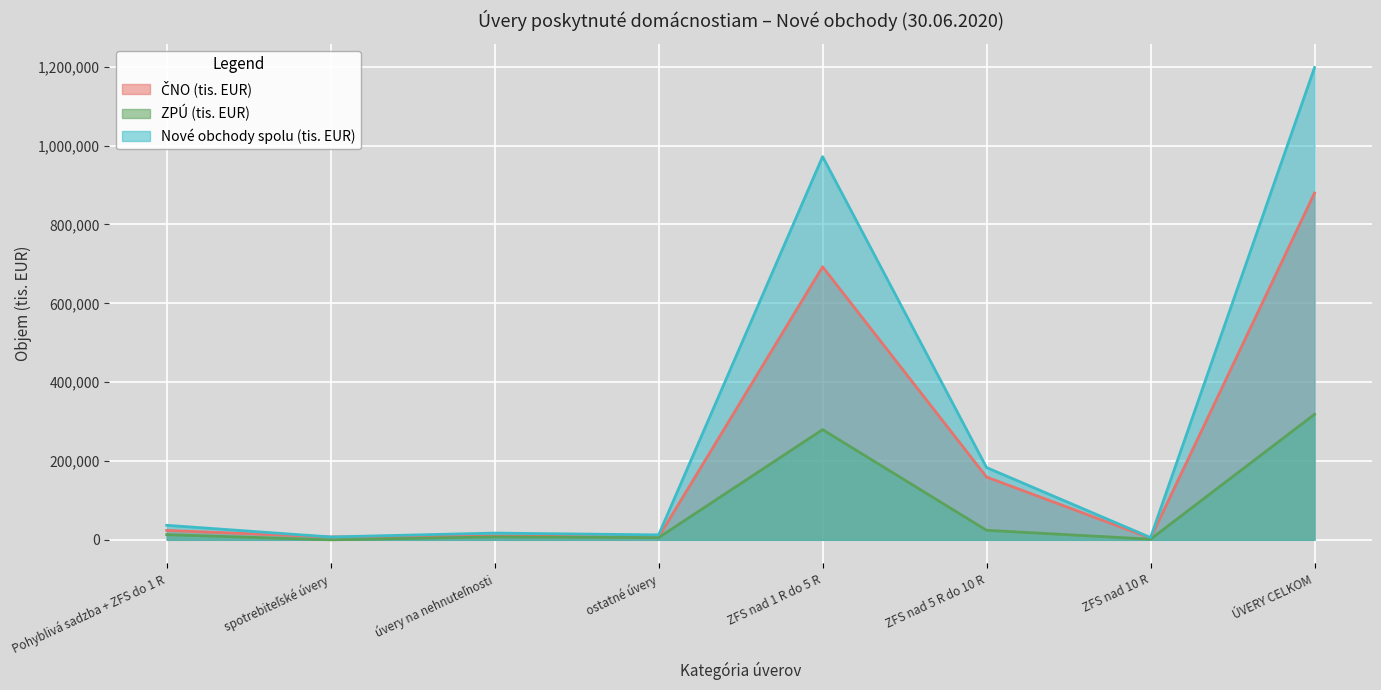

What is the difference between the highest and lowest values at ÚVERY CELKOM?

879826